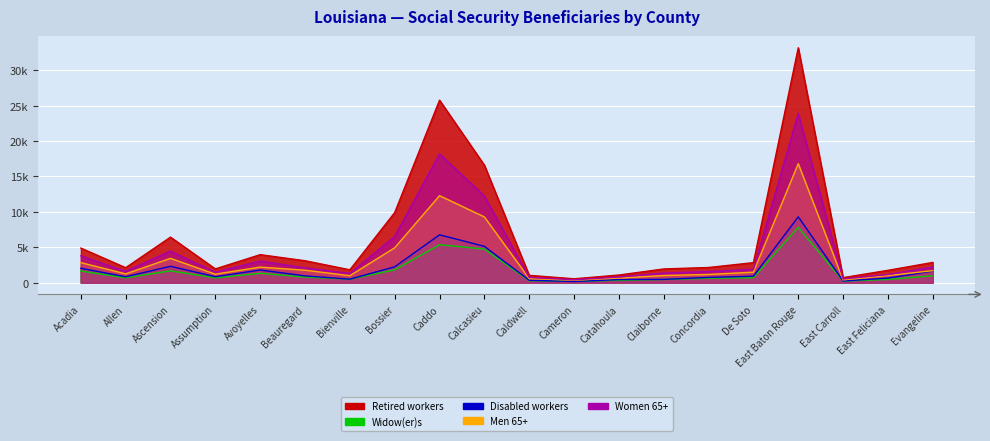

How many distinct data groups are displayed?

5